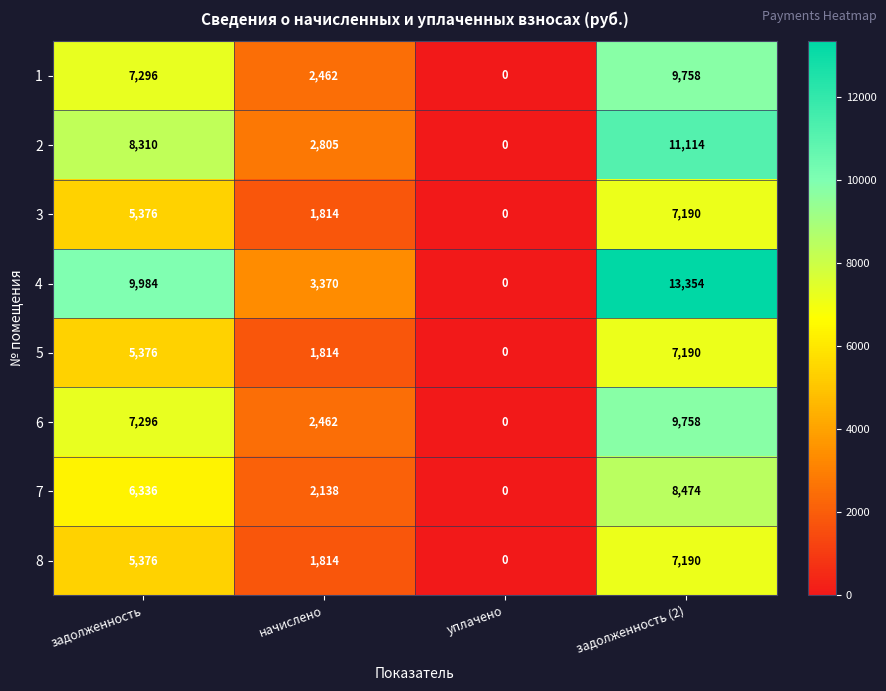

What is the difference between the 7 values at задолженность (2) and начислено?

6336